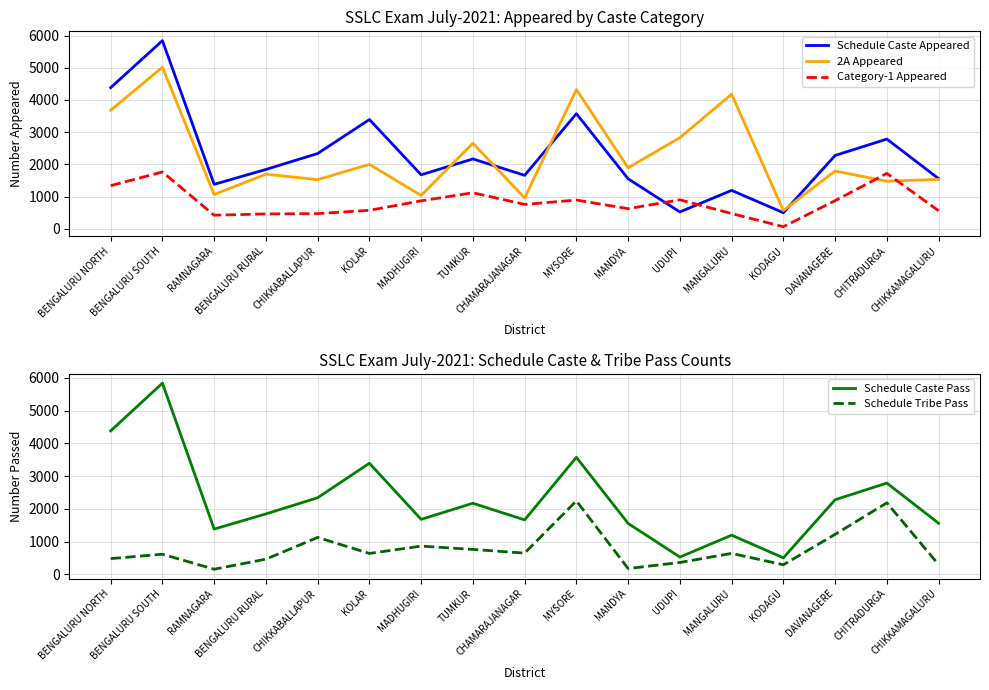

Reading left to right, what are all the values shown in this chart?

Schedule Caste Appeared: 4383	5841	1383	1846	2340	3394	1679	2172	1663	3575	1555	528	1196	504	2279	2788	1561
2A Appeared: 3683	5016	1068	1699	1529	2004	1039	2660	960	4323	1896	2831	4180	571	1797	1481	1539
Category-1 Appeared: 1343	1768	427	466	476	578	873	1123	762	896	629	904	478	69	878	1724	564
Schedule Caste Pass: 4383	5841	1383	1846	2340	3394	1679	2172	1663	3575	1555	528	1196	504	2279	2788	1561
Schedule Tribe Pass: 480	615	156	464	1128	638	863	761	649	2243	177	362	640	292	1221	2185	298